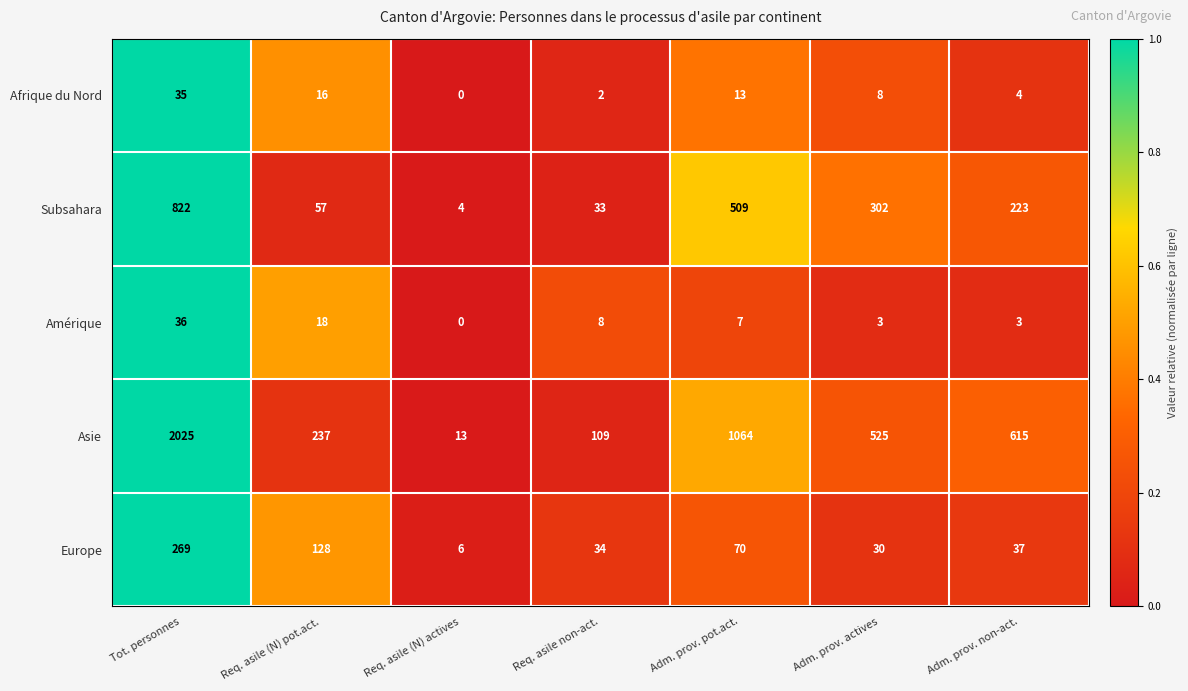

Which series has the largest total across all categories?

Asie